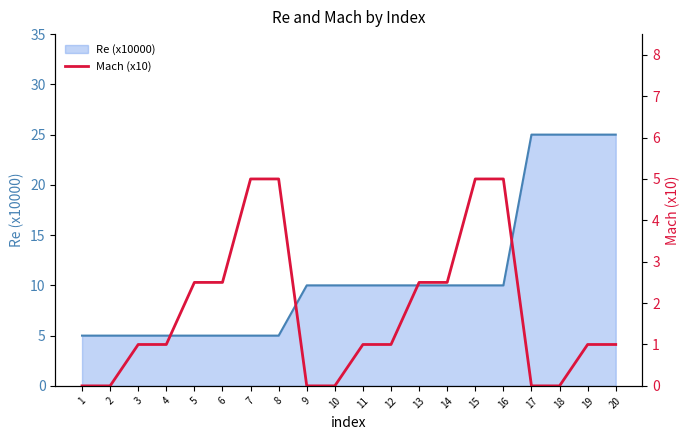

How many lines are shown in the chart?

1